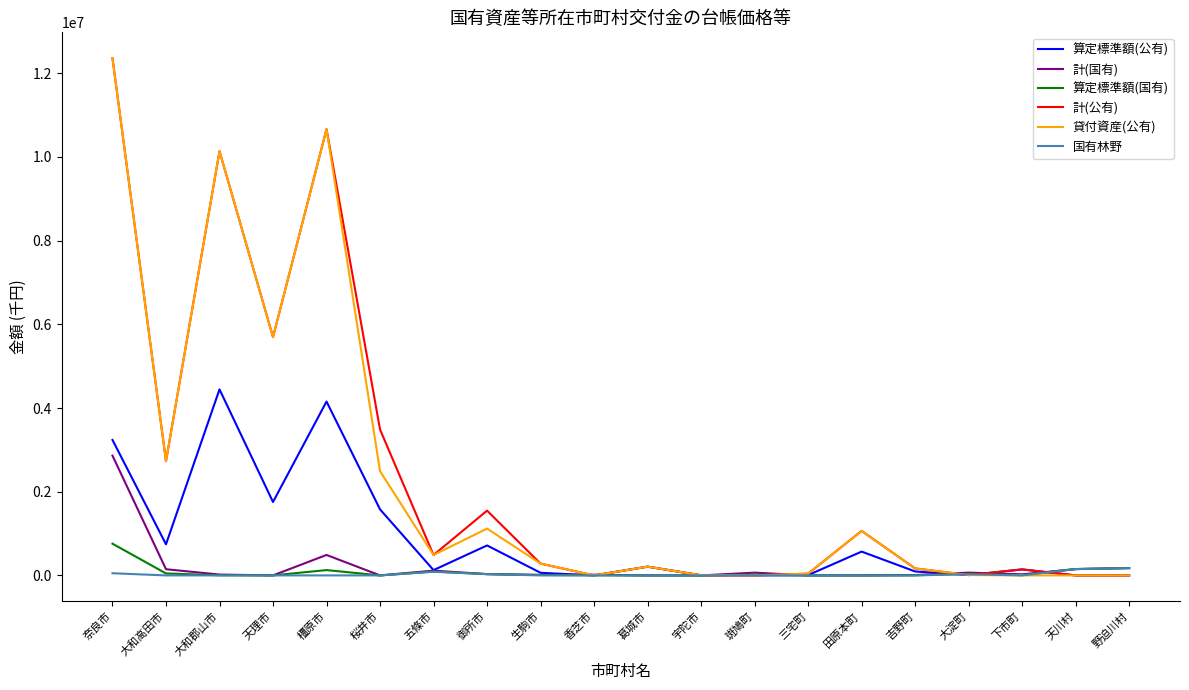

True or false: 算定標準額(国有) has more than 0 interior local peaks.

True